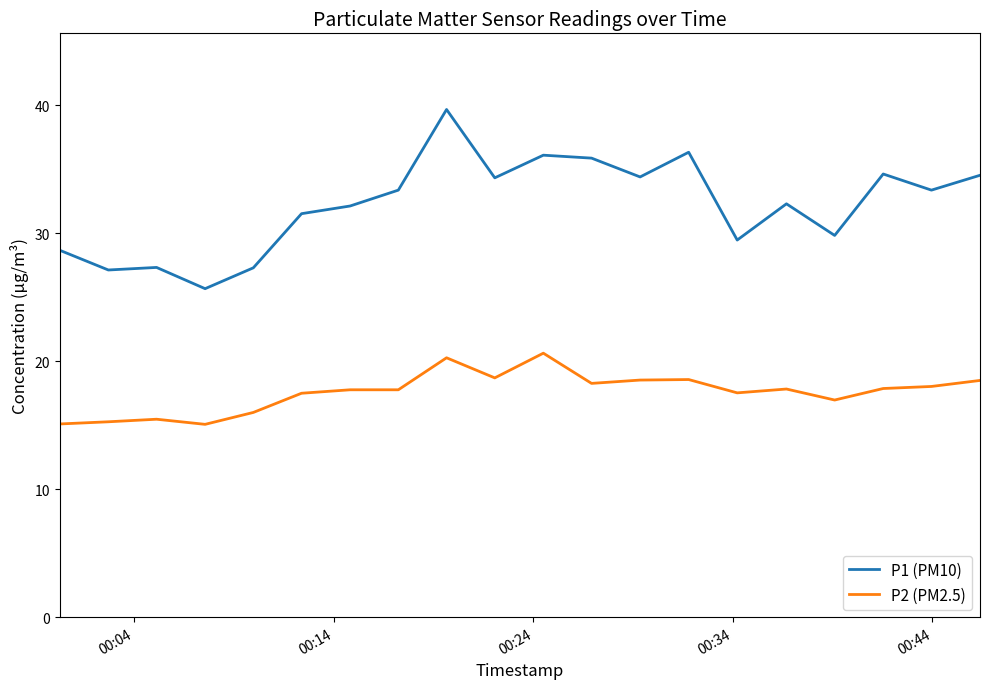

What are all the series names shown in the legend?

P1 (PM10), P2 (PM2.5)